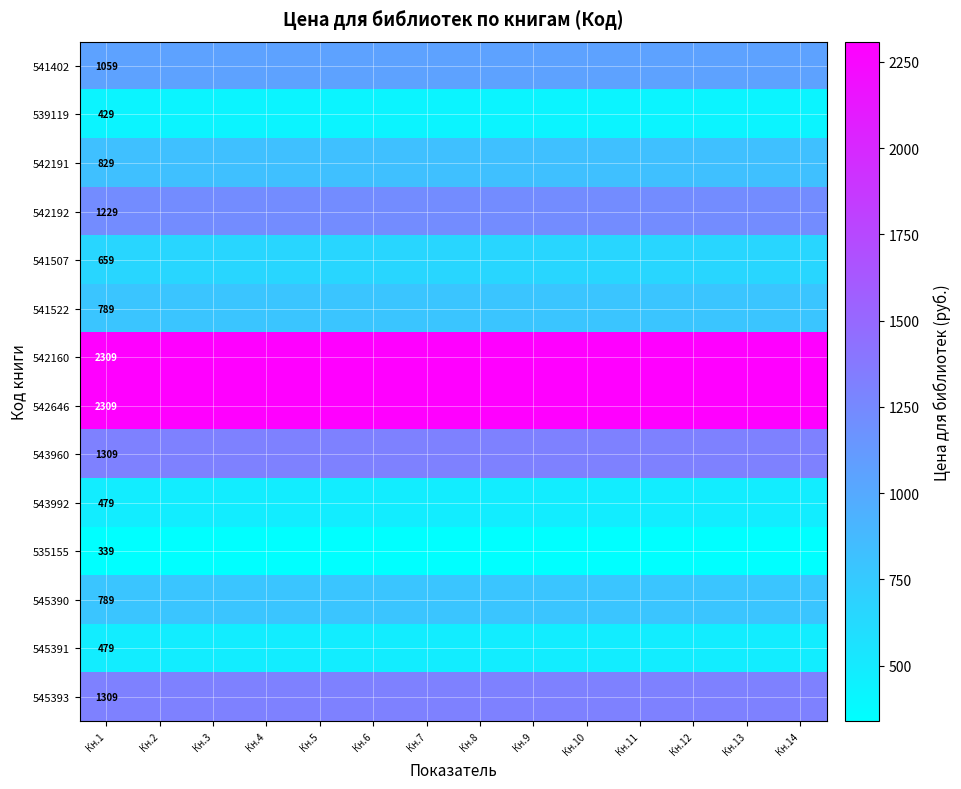

What is the average value of the 545393 series?

1309